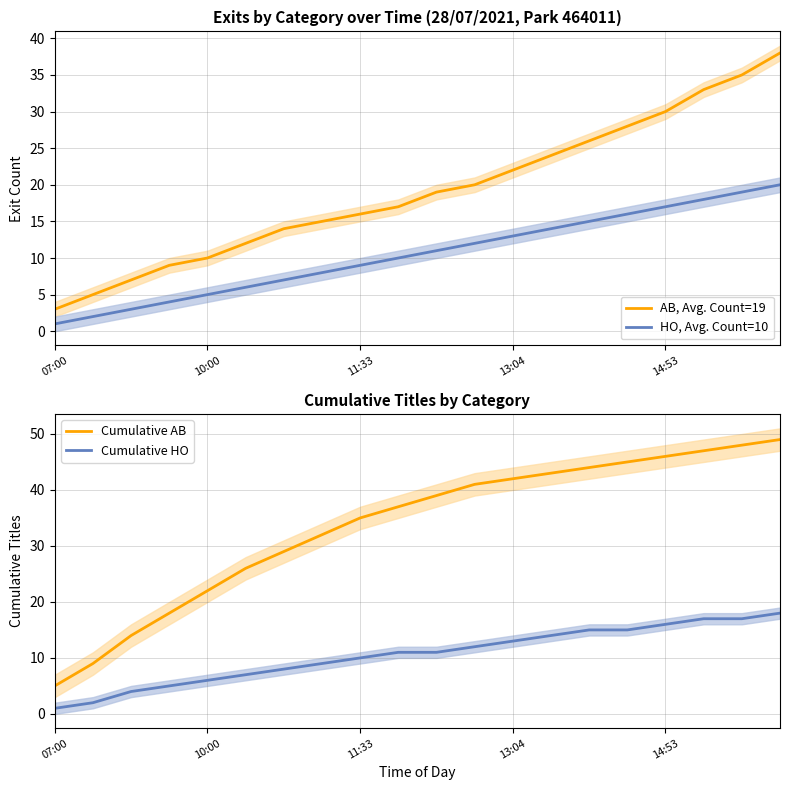

Does the chart display data point markers on the line(s)?

No